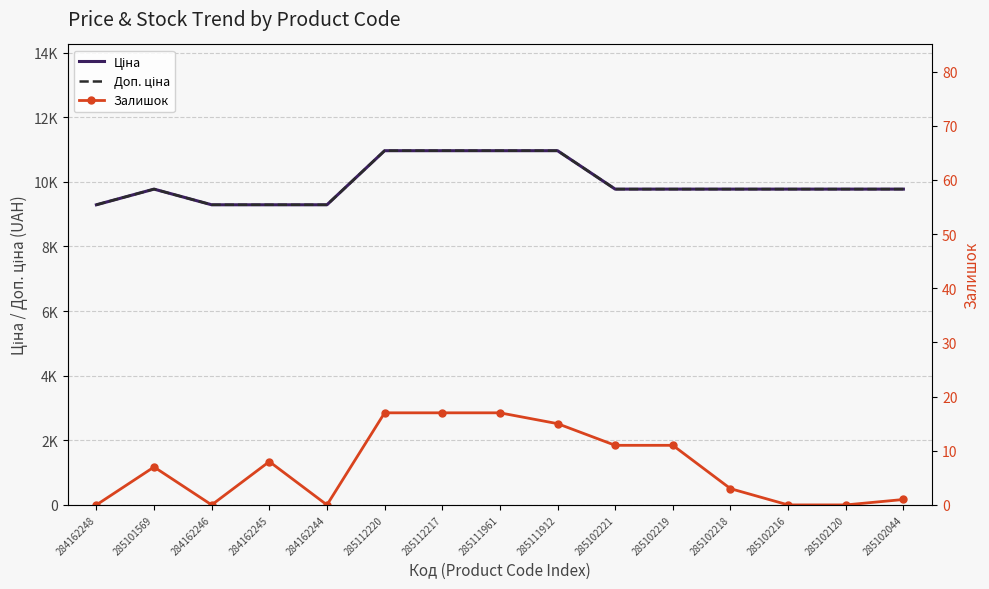

True or false: Доп. ціна and Ціна intersect in this chart.

False